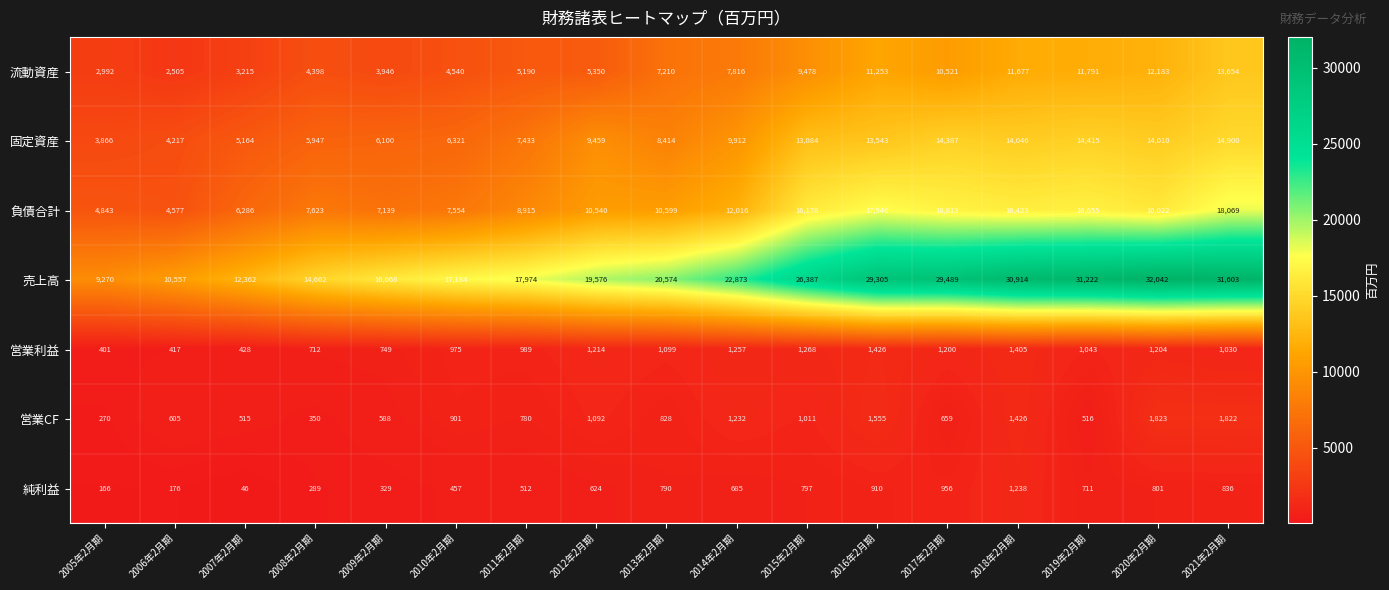

True or false: 負債合計 has a value of 6376 at 2006年2月期.

False